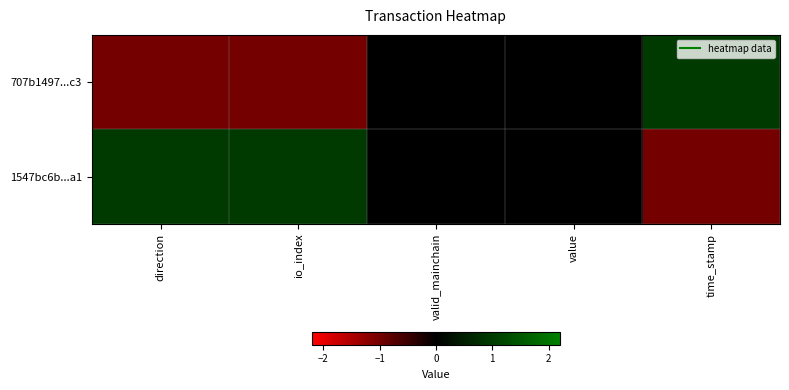

At how many categories does at least one series exceed 0?

3